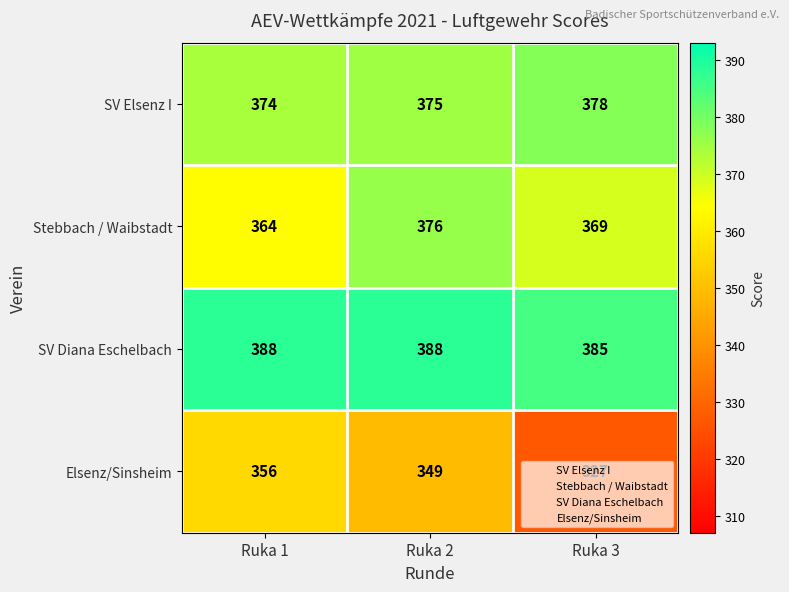

What is the sum of all Stebbach / Waibstadt values?

1109